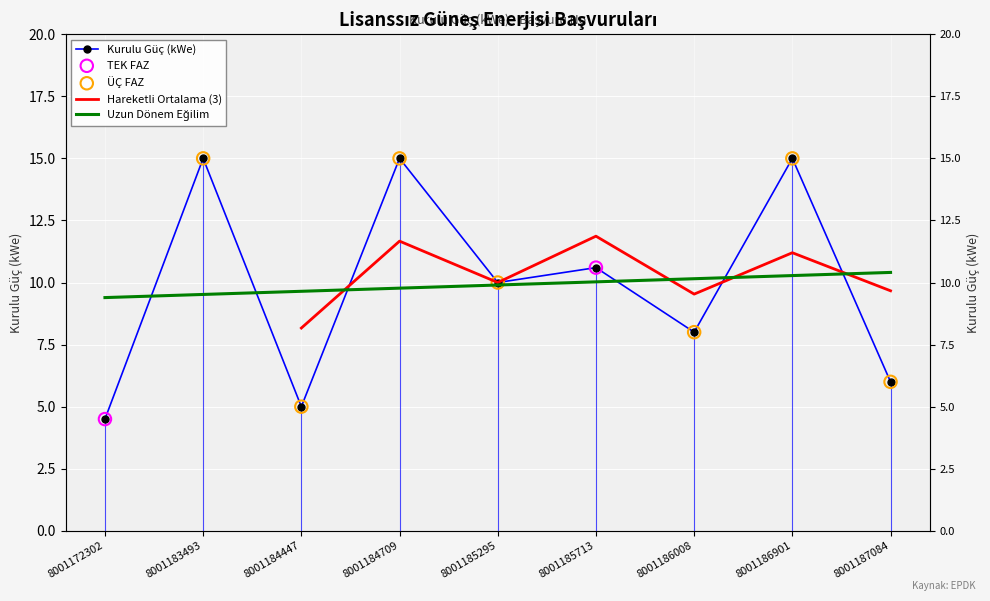

Which has a higher value, 8001183493 or 8001184709?

8001183493